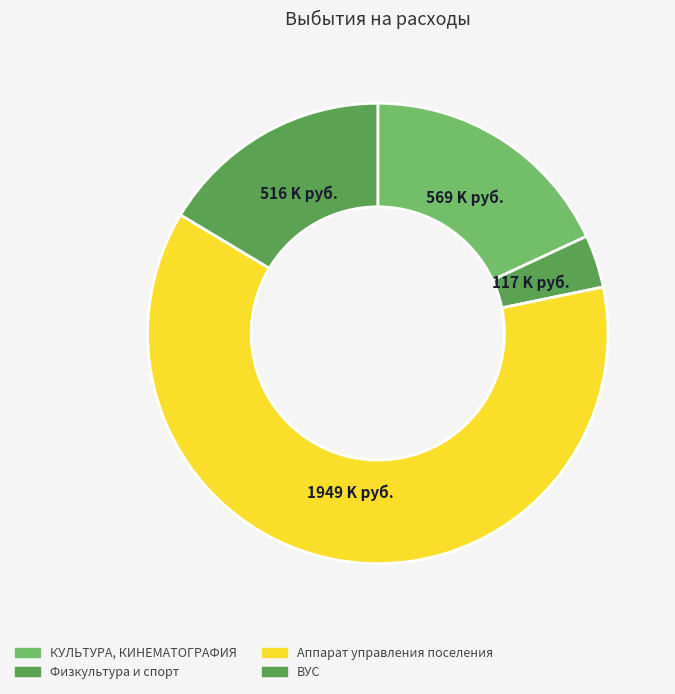

What percentage do Физкультура и спорт and КУЛЬТУРА, КИНЕМАТОГРАФИЯ together represent?

21.8%